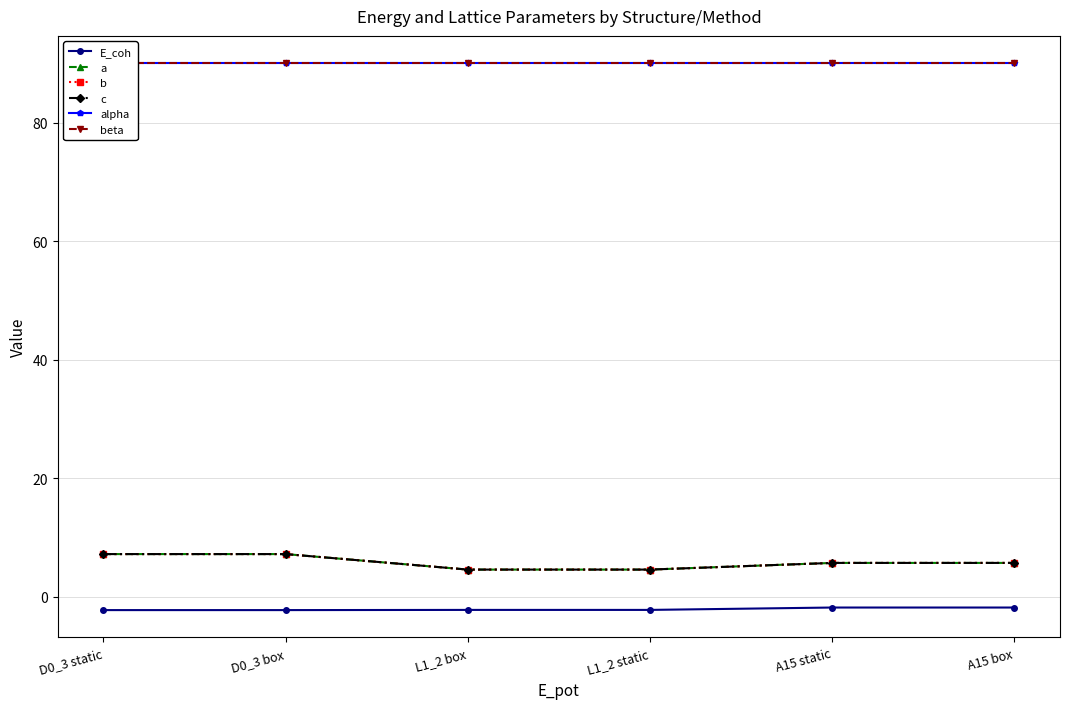

What is the average value of the beta series?

90.0